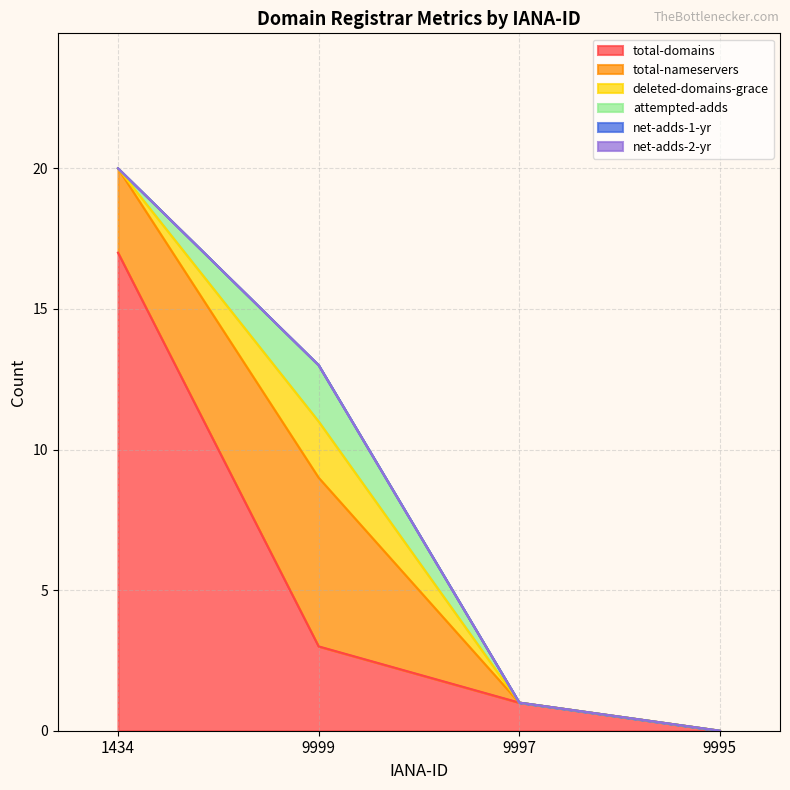

Rank the categories by total-nameservers value from lowest to highest.

9997, 9995, 1434, 9999